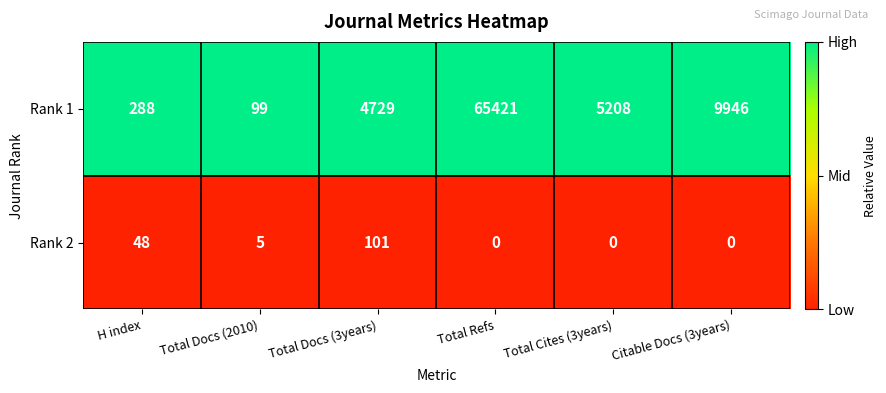

Which series has the largest total across all categories?

Rank 1